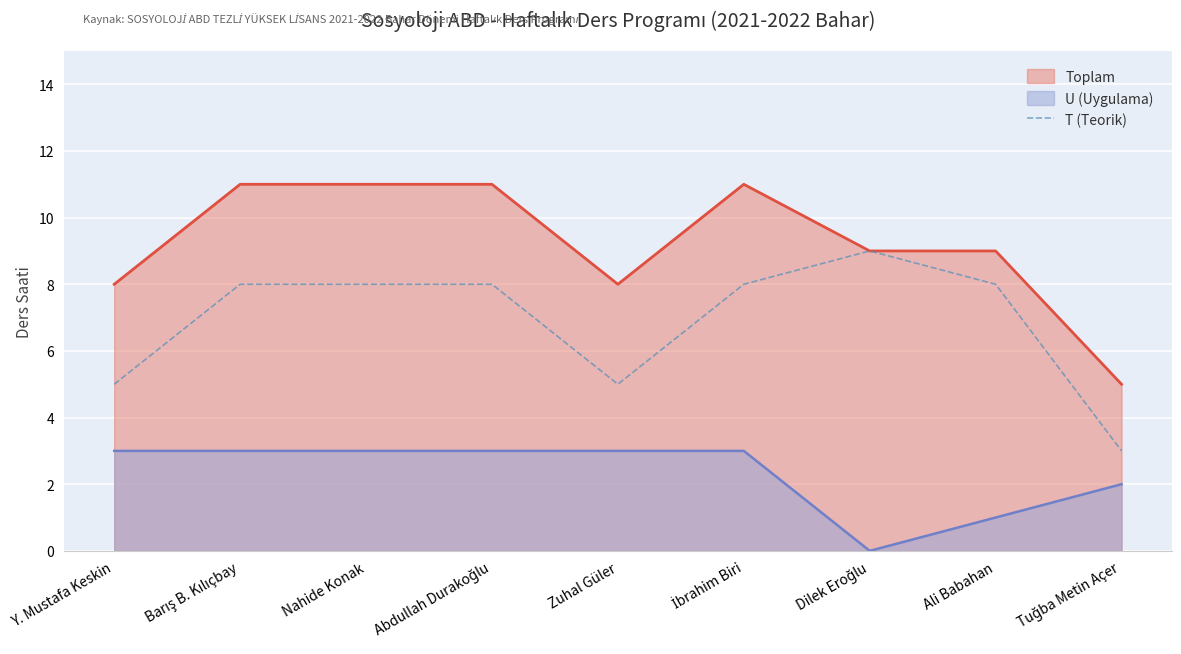

Reading right to left, list all the values displayed in this chart.

3	8	9	8	5	8	8	8	5